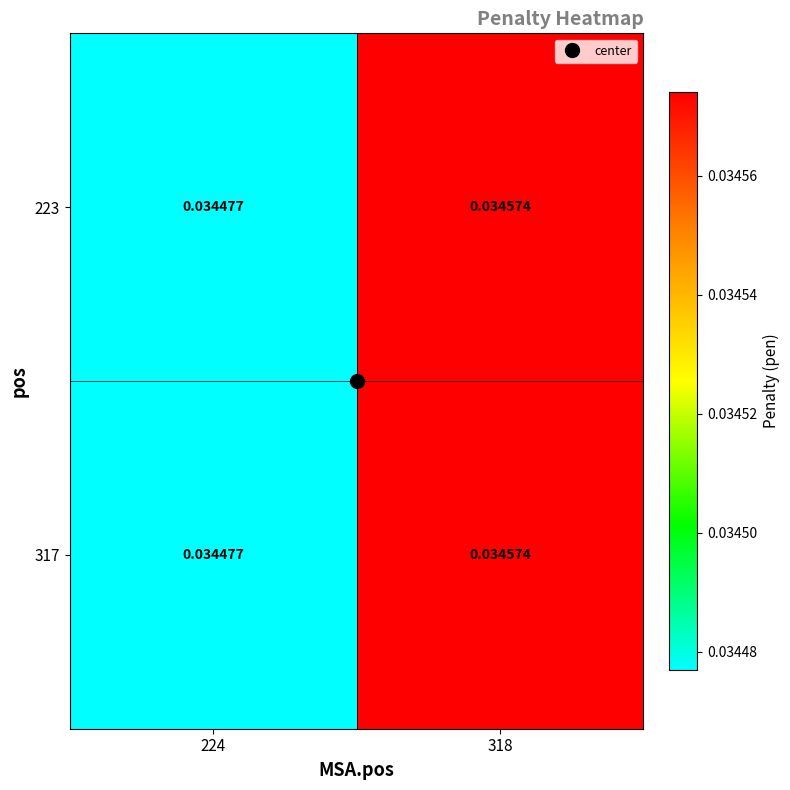

Is the value of 223 at 318 greater than the value of 317 at 224?

Yes